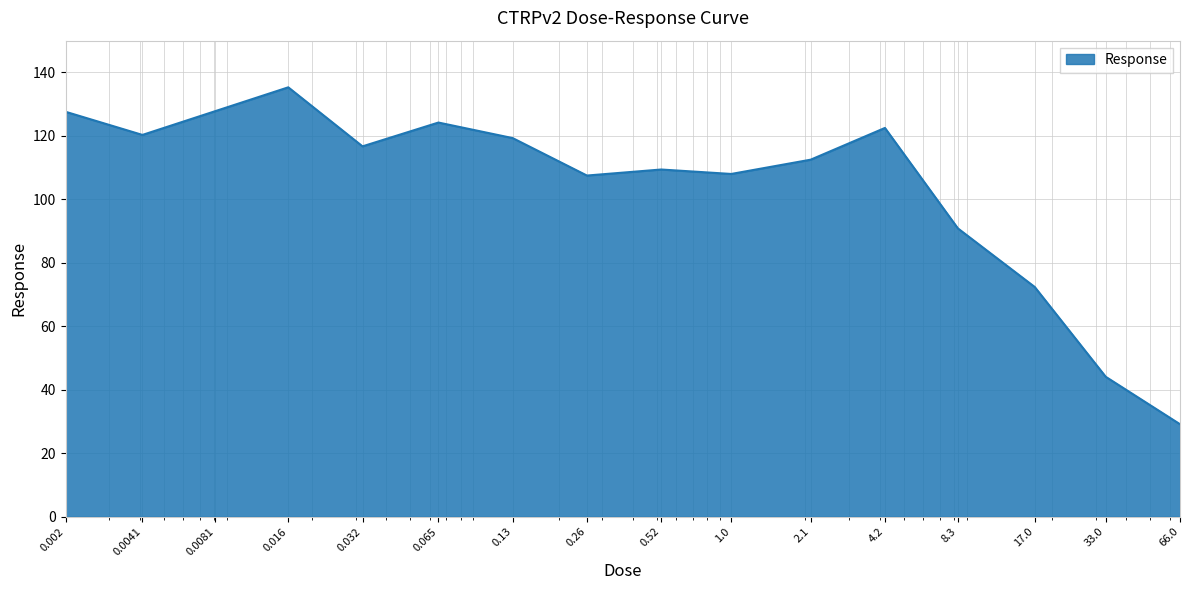

What is the difference between the maximum and second lowest values?

91.2